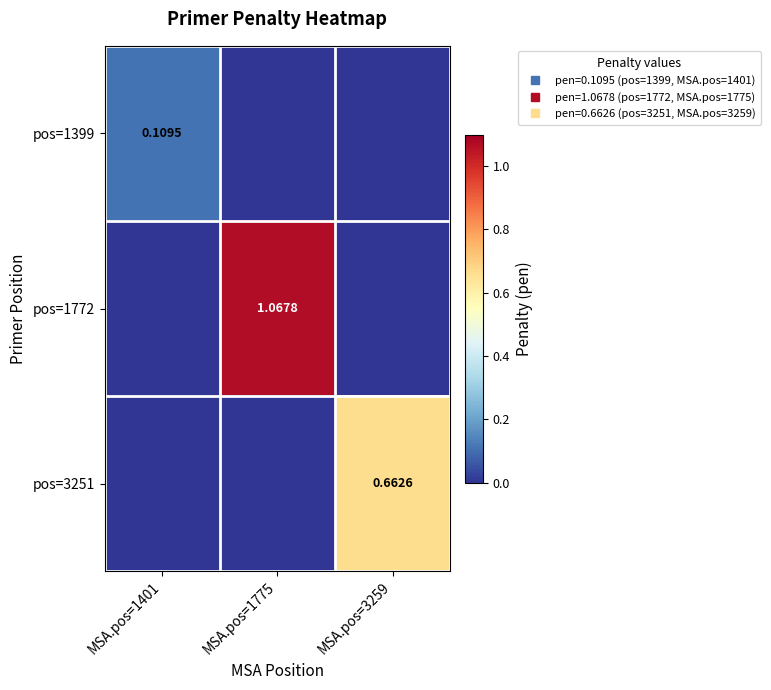

List the labels in order of pos=1399 value, smallest first.

MSA.pos=1775, MSA.pos=3259, MSA.pos=1401